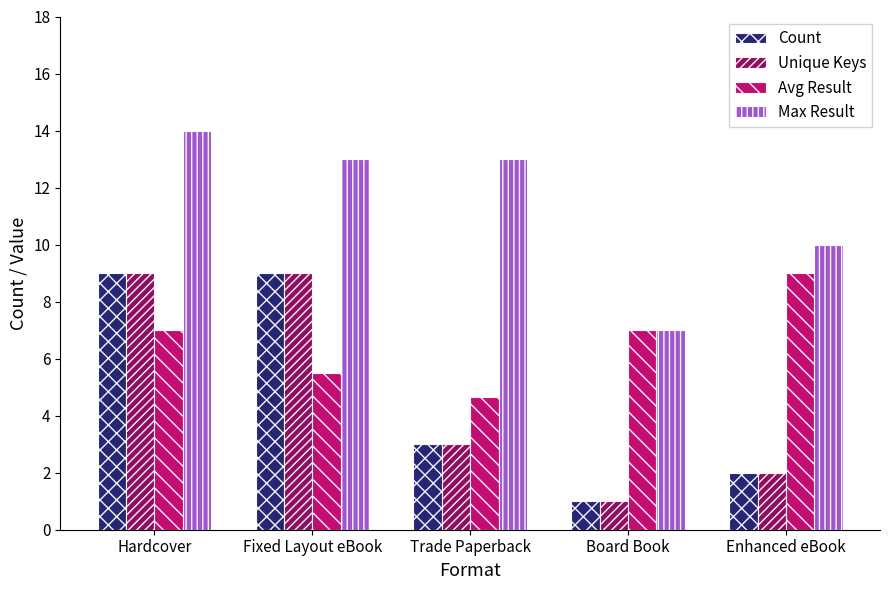

What is the maximum value for Unique Keys?

9.0